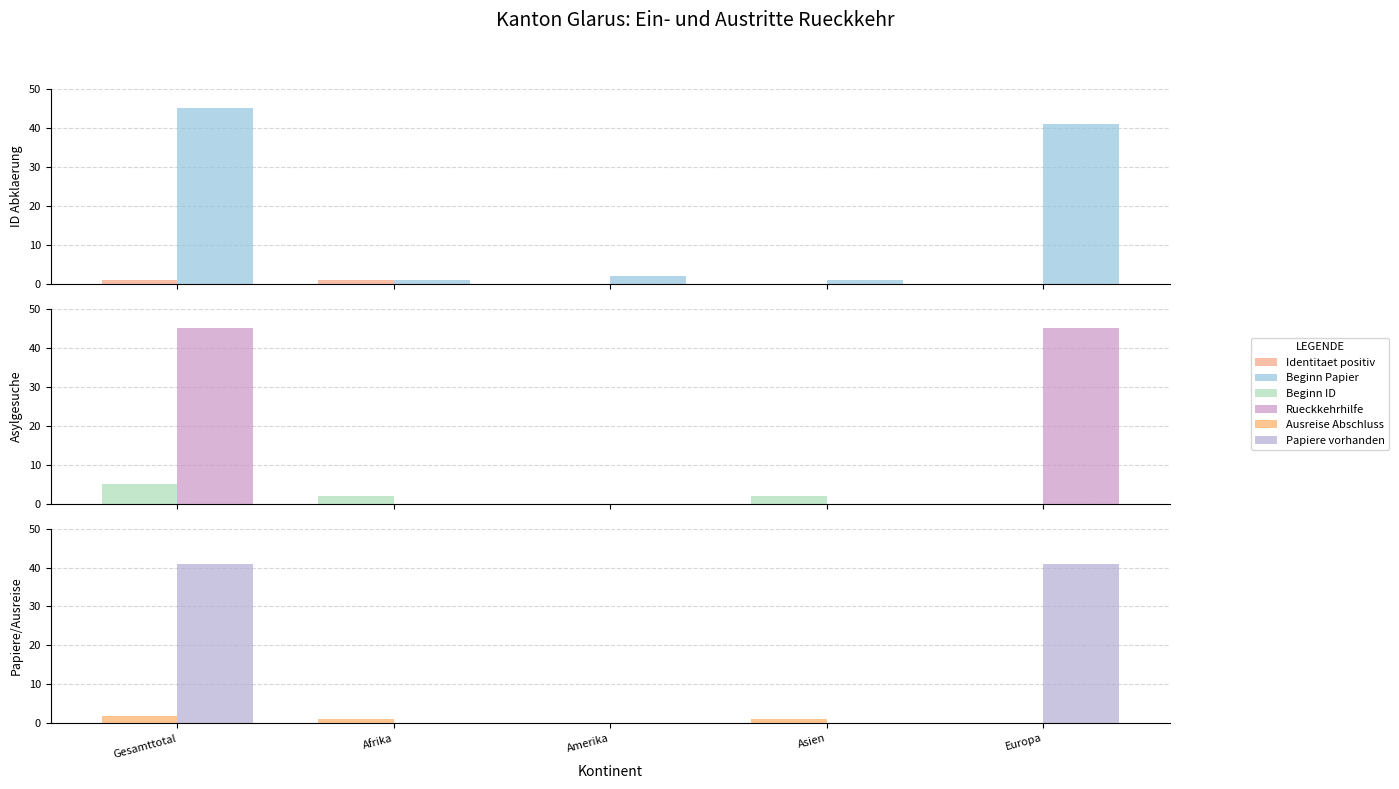

How many bars are there in total?

30